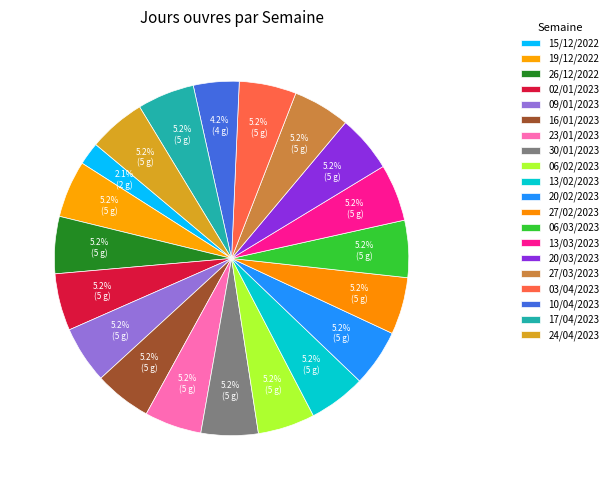

To the nearest percent, what portion does 13/02/2023 represent?

5%